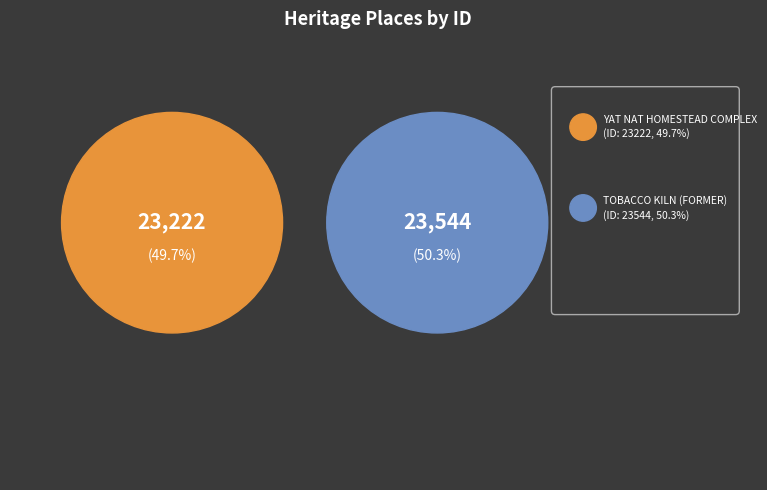

To the nearest percent, what portion does TOBACCO KILN (FORMER) represent?

50%